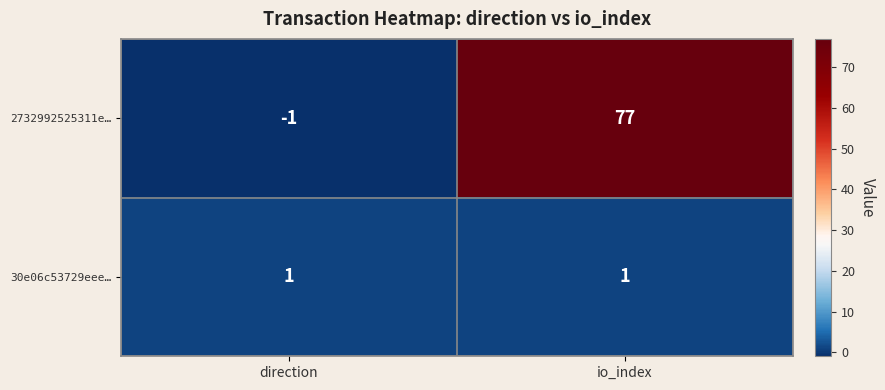

The value of 2732992525311e… at io_index is 77. True or false?

True